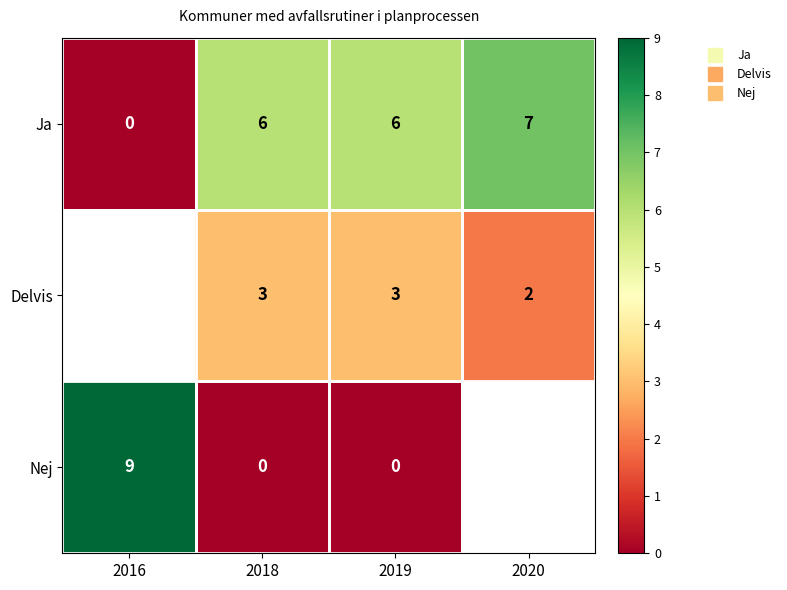

Is the value of Nej at 2016 greater than the value of Ja at 2018?

Yes